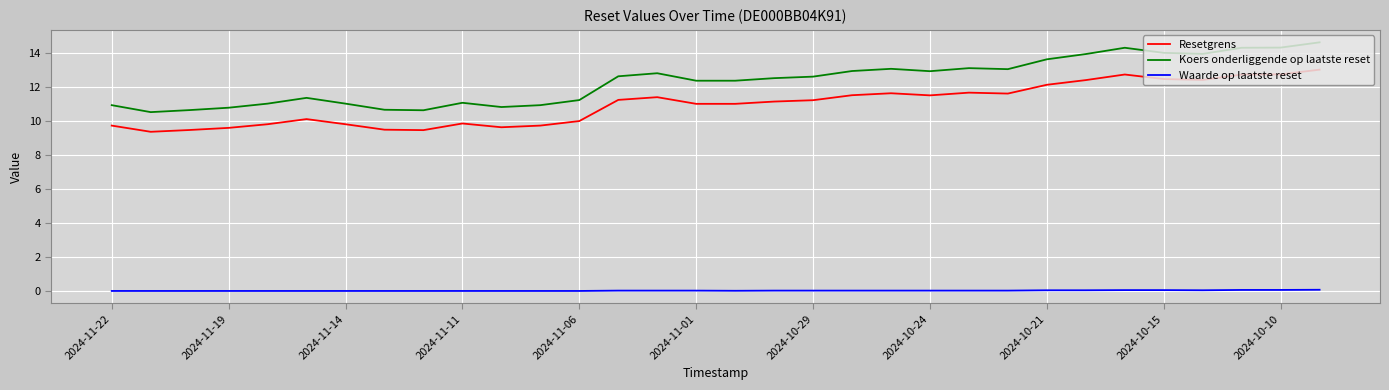

List the series in order of their peak value, lowest first.

Waarde op laatste reset, Resetgrens, Koers onderliggende op laatste reset